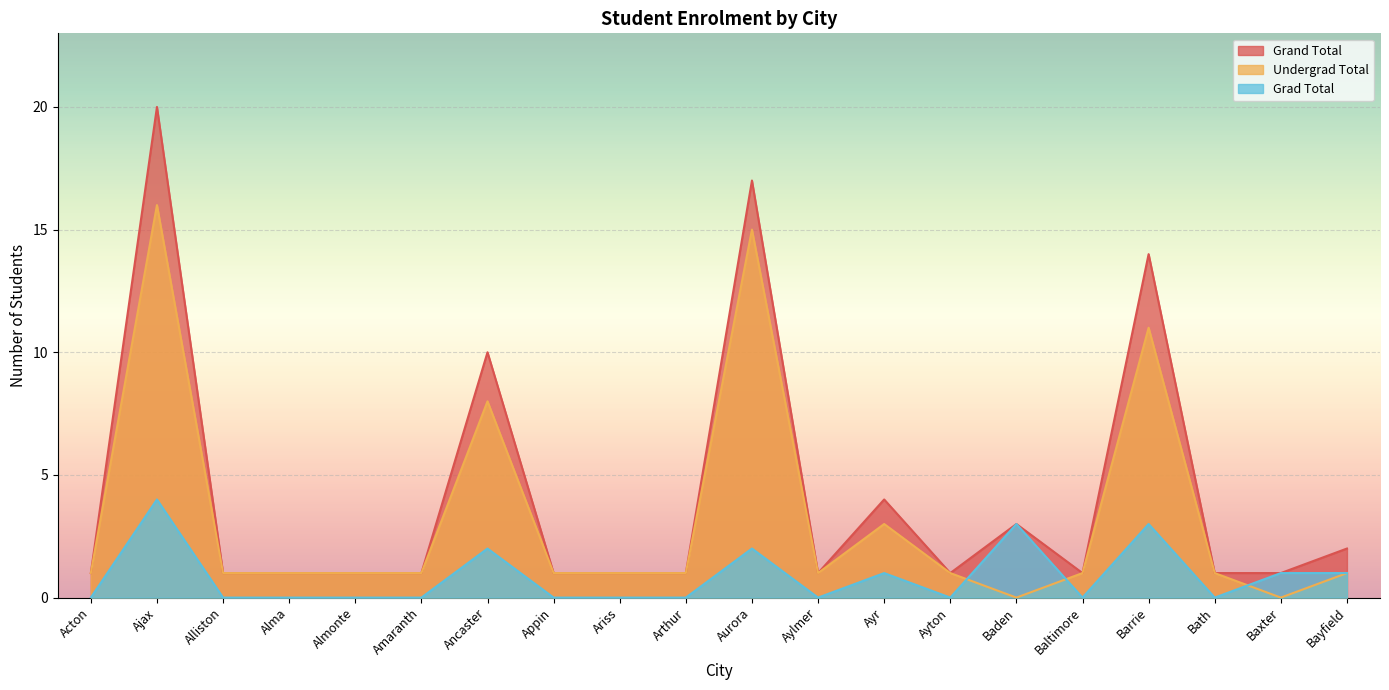

How many values in the Grad Total series exceed 0?

8